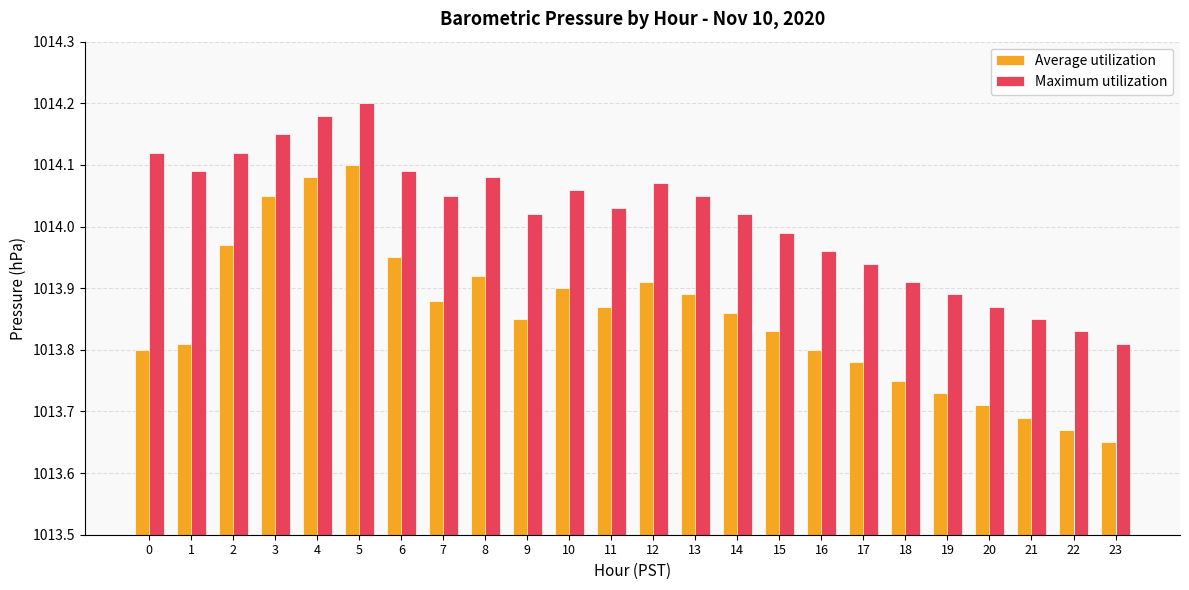

How many distinct data groups are displayed?

2